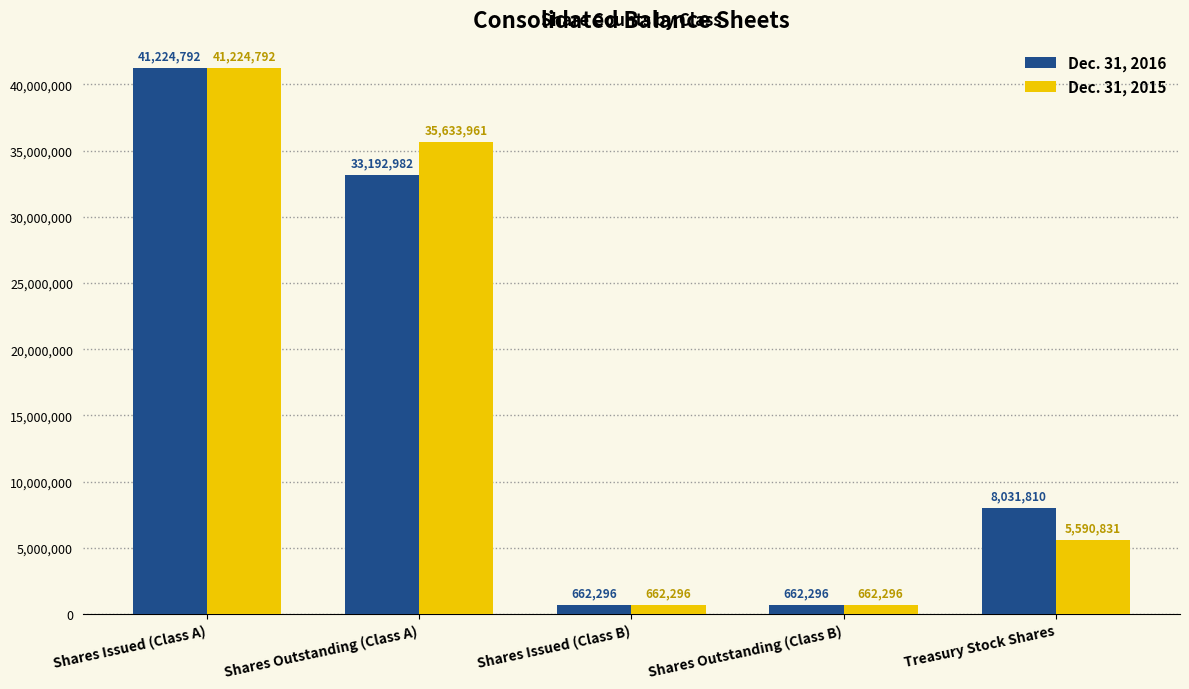

Reading left to right, what are all the values shown in this chart?

Dec. 31, 2016: Shares Issued (Class A)=41224792	Shares Outstanding (Class A)=33192982	Shares Issued (Class B)=662296	Shares Outstanding (Class B)=662296	Treasury Stock Shares=8031810
Dec. 31, 2015: Shares Issued (Class A)=41224792	Shares Outstanding (Class A)=35633961	Shares Issued (Class B)=662296	Shares Outstanding (Class B)=662296	Treasury Stock Shares=5590831